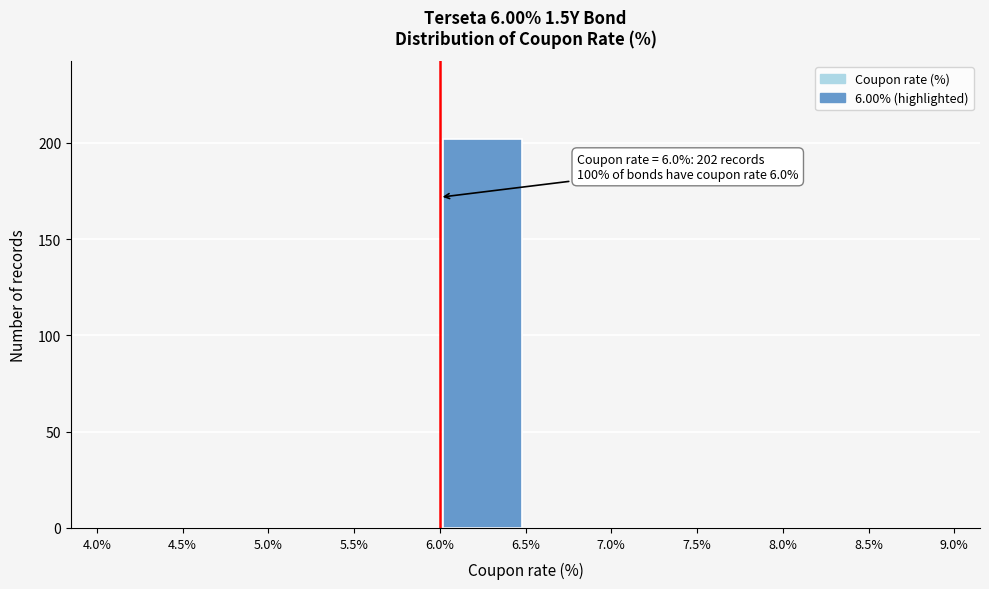

Which range on the x-axis has the tallest bar?

6.0% to 6.5%